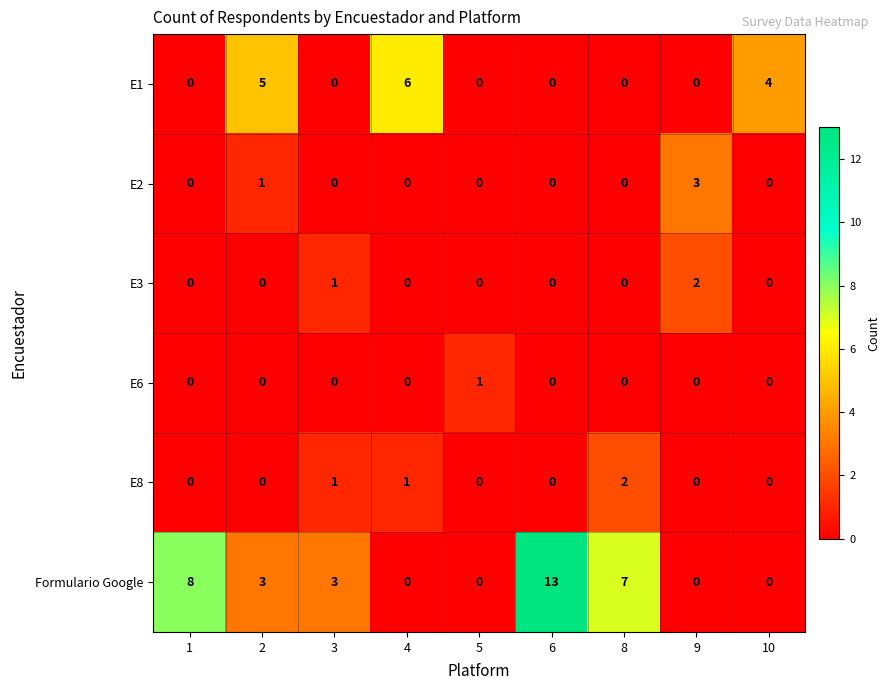

How many distinct data groups are displayed?

6